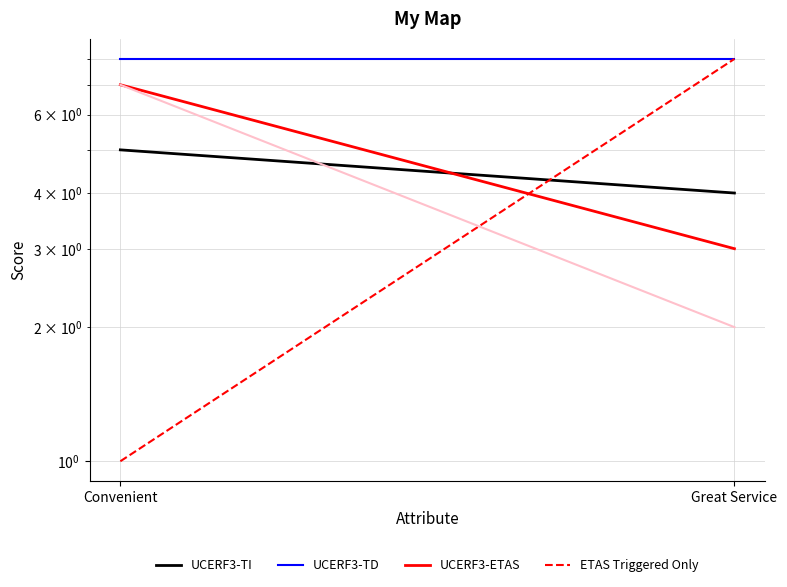

Which series has the largest total across all categories?

UCERF3-TD